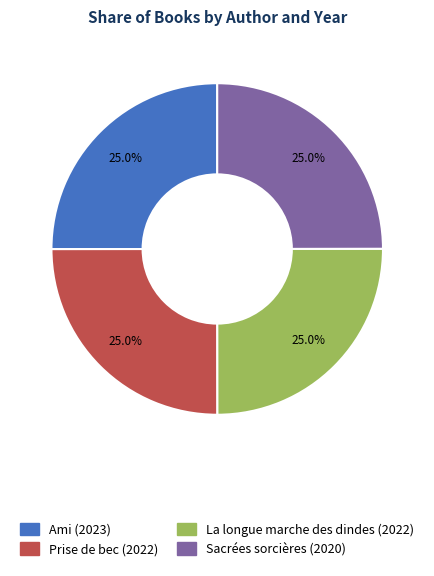

Is it true that Ami (2023) is 17% of the pie?

False